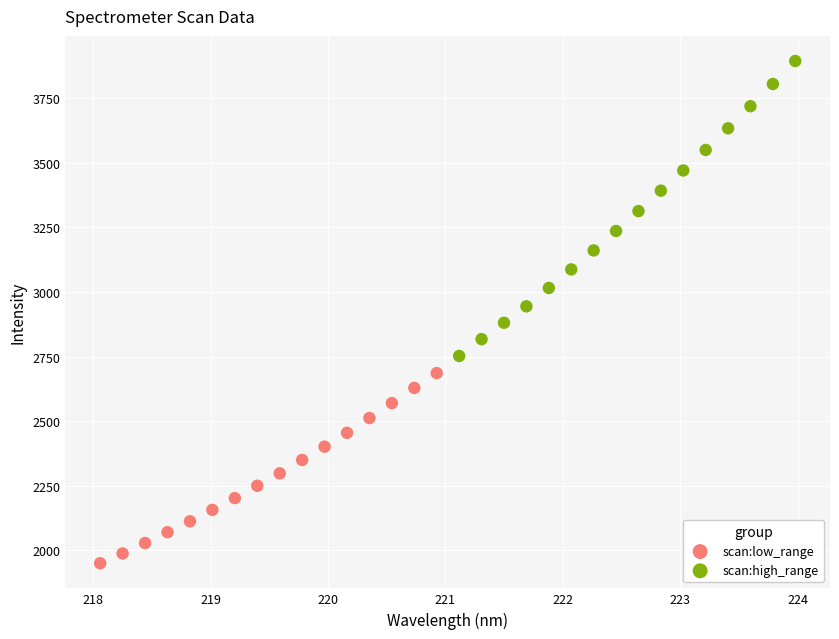

What are all the series names shown in the legend?

scan:low_range, scan:high_range